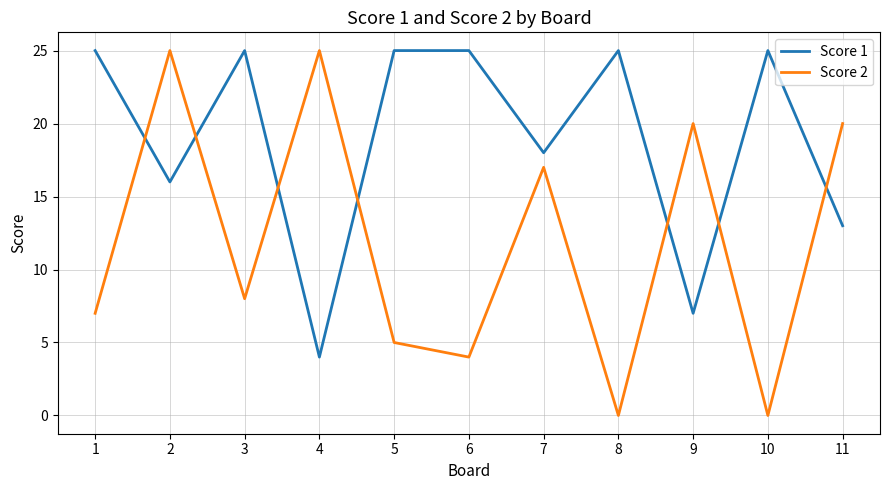

At 1, list the series in order from smallest to largest.

Score 2, Score 1